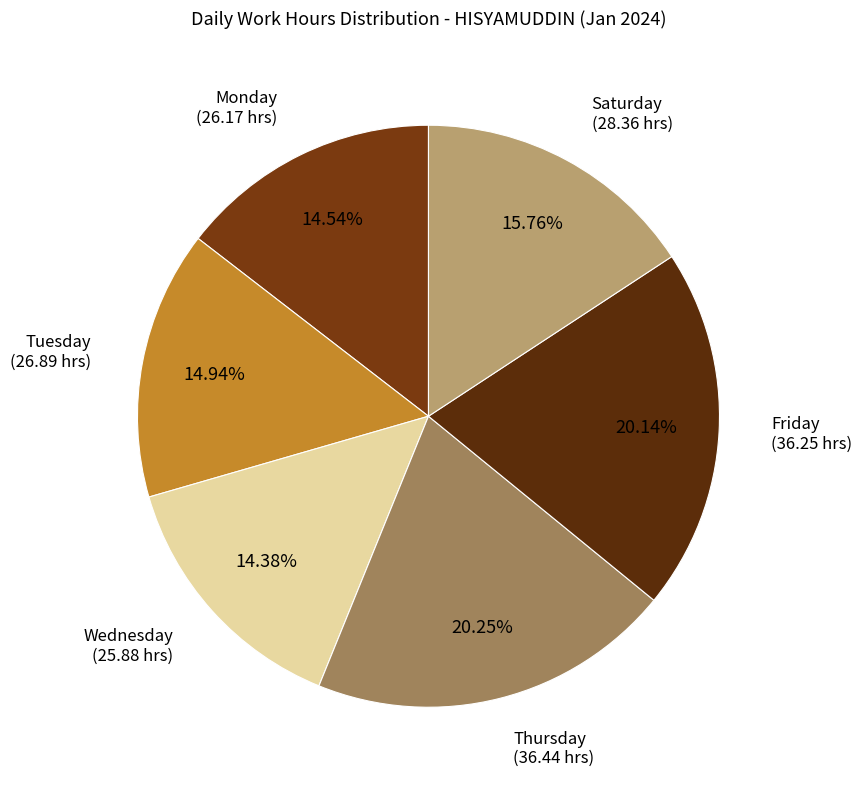

Combined, do Thursday and Saturday account for over 50%?

No